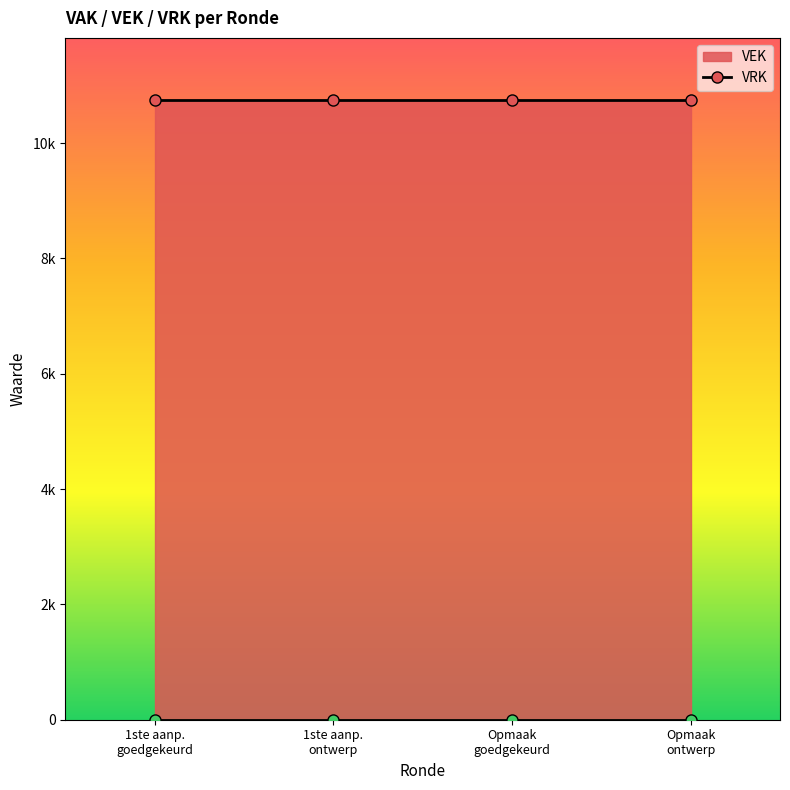

True or false: VRK line has more than 2 interior local peaks.

False